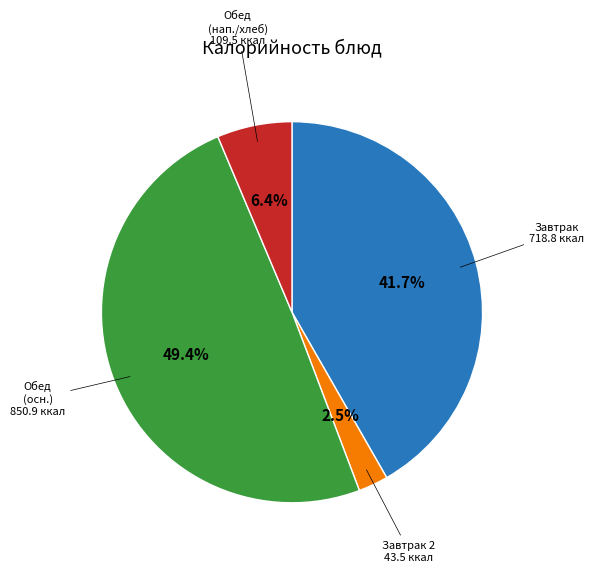

Is there any slice that represents more than half of the pie?

No